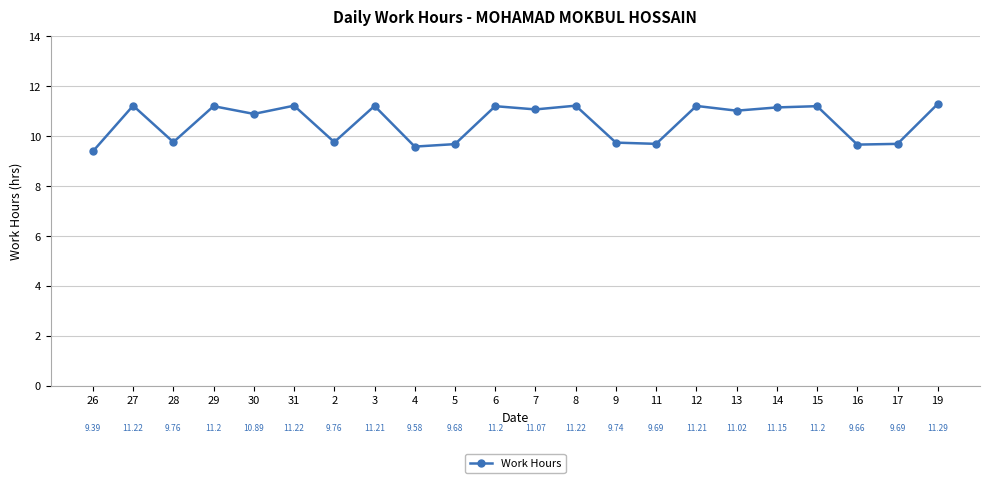

Where is the first local maximum?

27